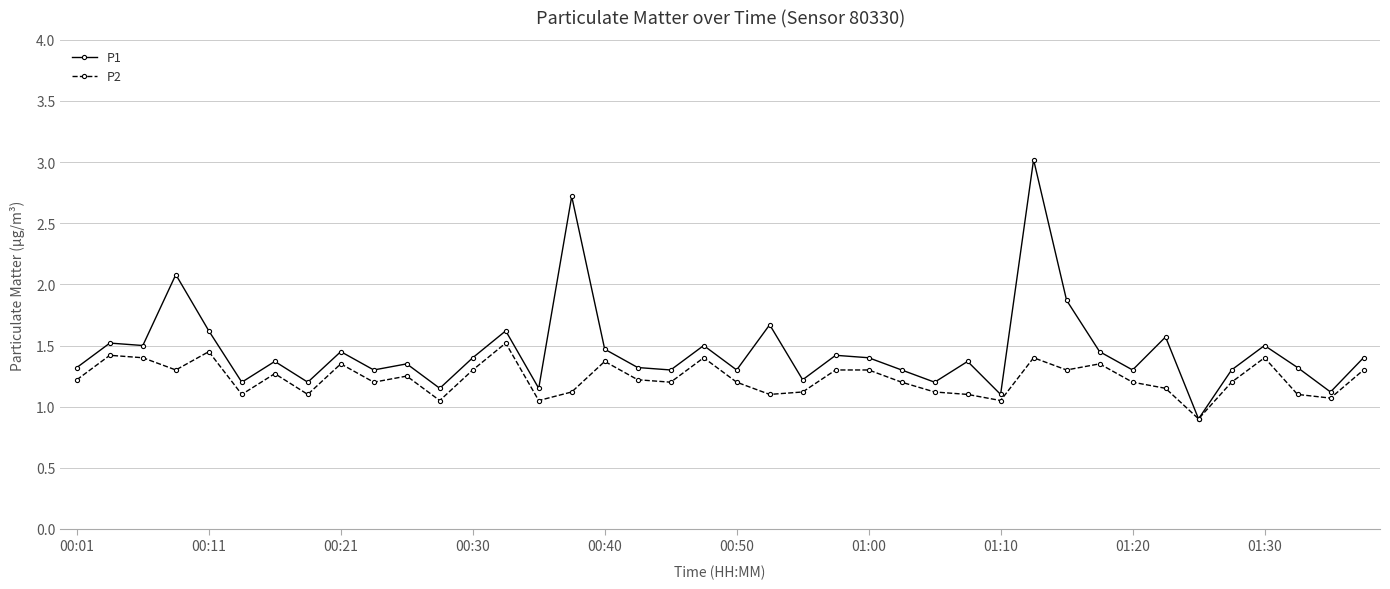

Which series has the largest total across all categories?

P1